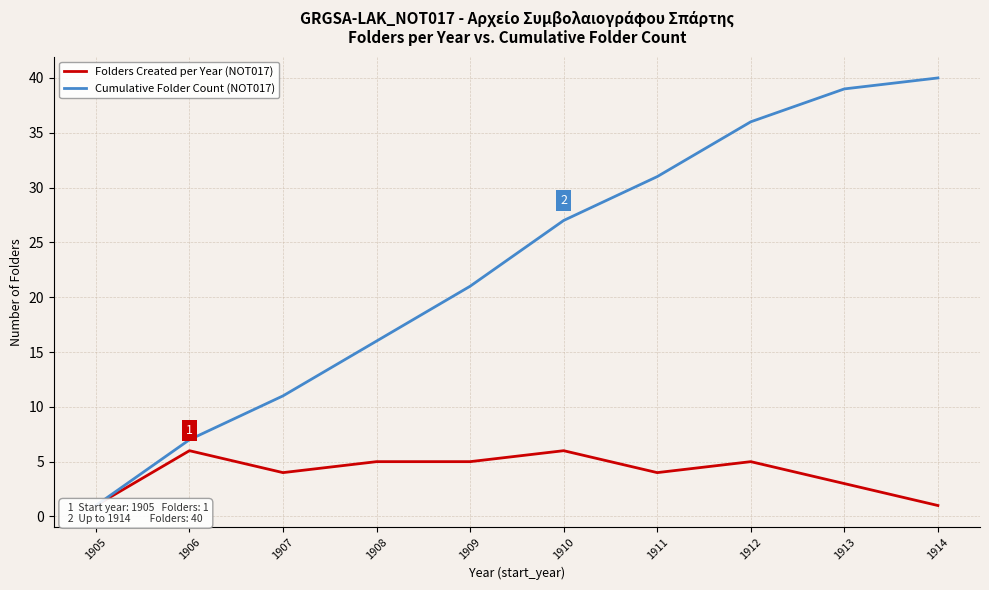

The value of Cumulative Folder Count (NOT017) at 1913 is 39. True or false?

True